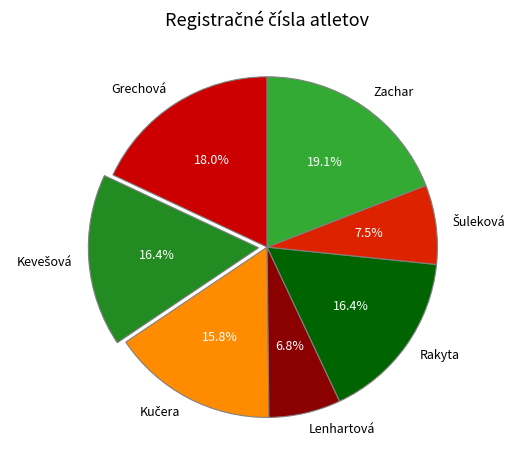

What percentage is the Lenhartová slice, to the nearest percent?

7%